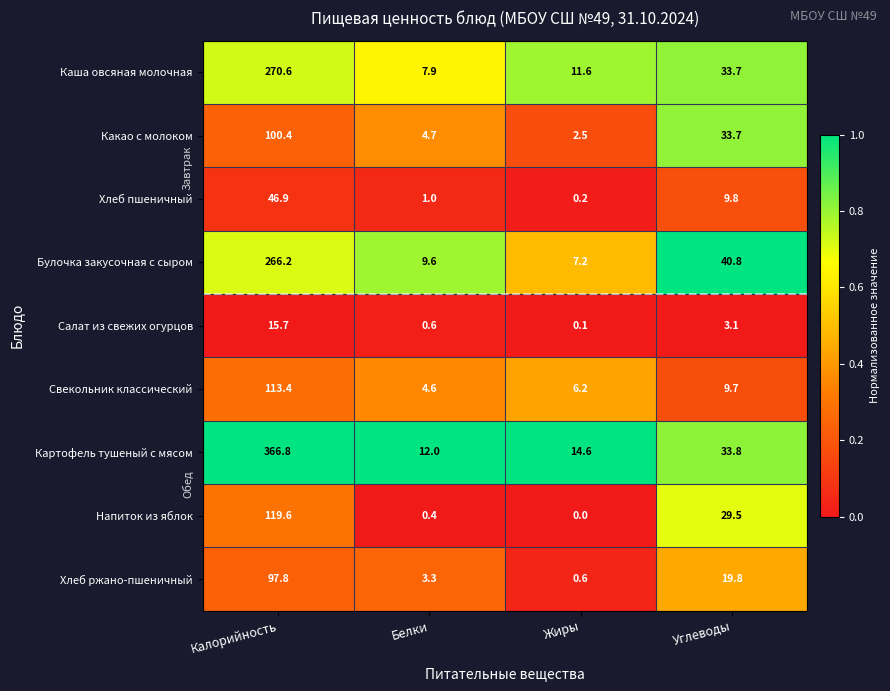

What is the total value across all series at Углеводы?

213.9